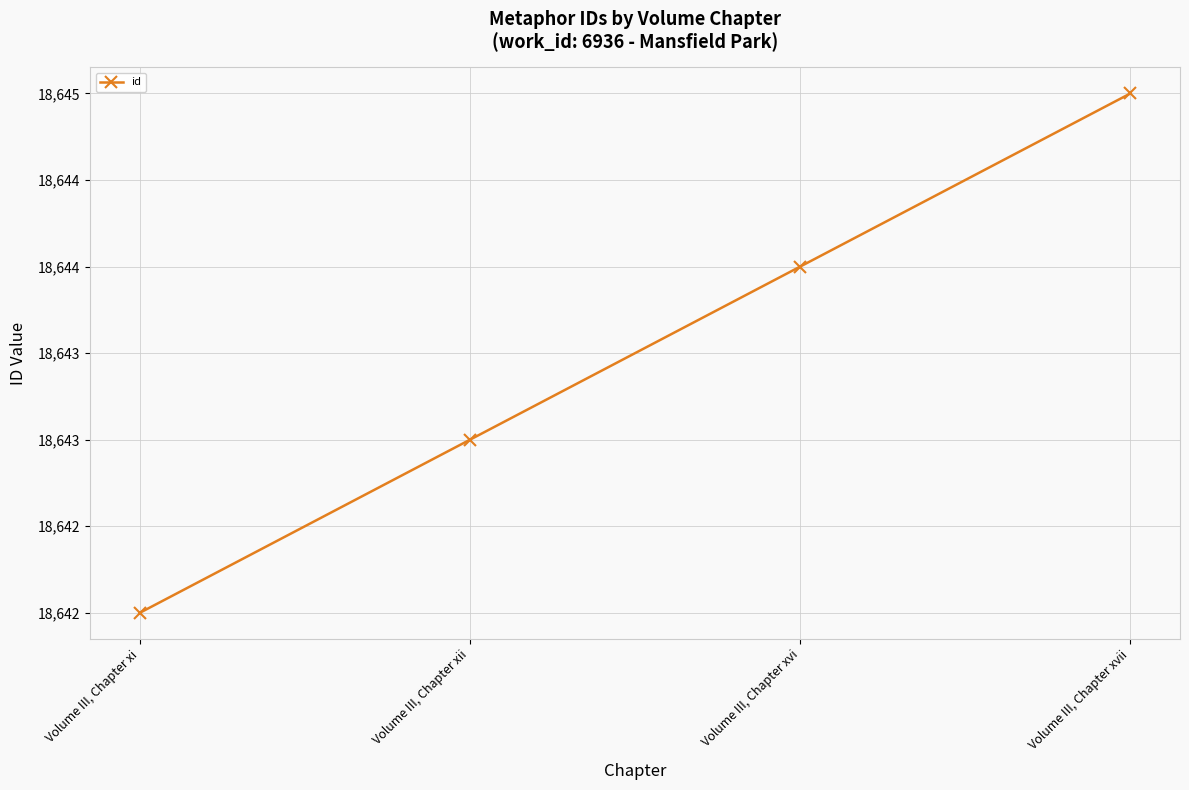

Rank the categories by value from highest to lowest.

Volume III, Chapter xvii, Volume III, Chapter xvi, Volume III, Chapter xii, Volume III, Chapter xi